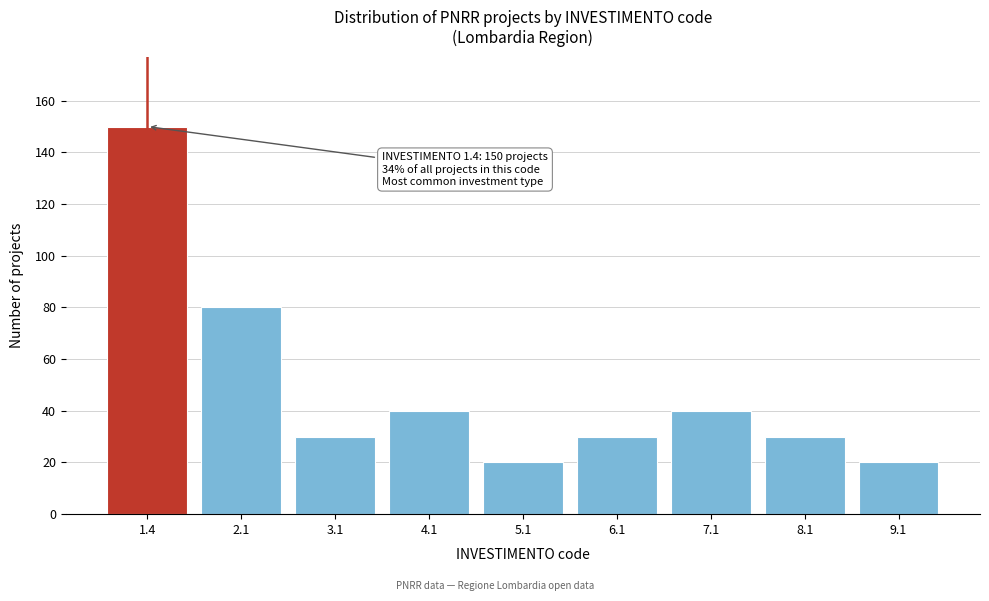

Reading left to right, list all the values displayed in this chart.

1.4=150	2.1=80	3.1=30	4.1=40	5.1=20	6.1=30	7.1=40	8.1=30	9.1=20